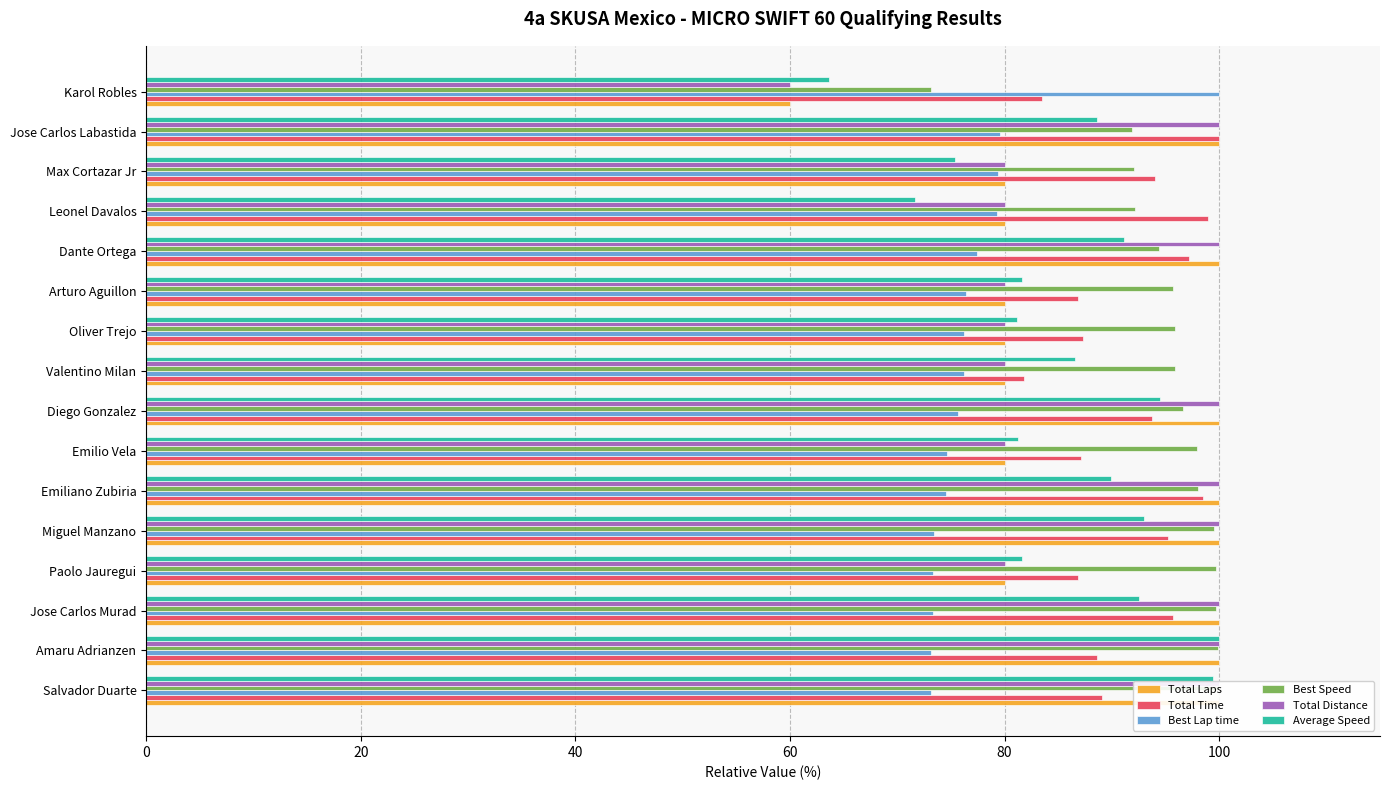

True or false: Total Laps has a value of 100.0 at Dante Ortega.

True